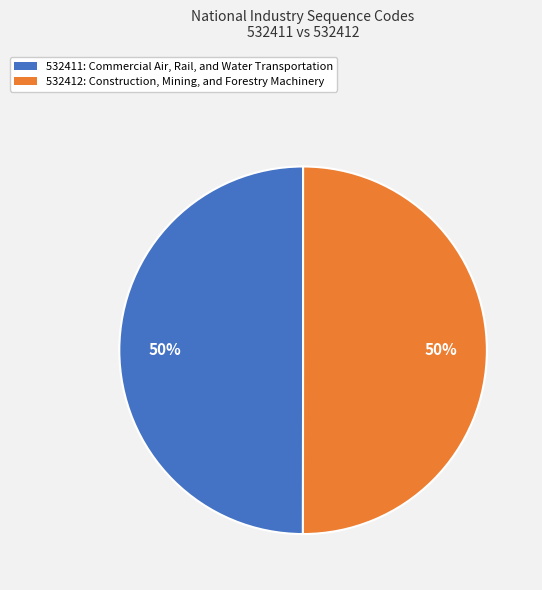

True or false: 532412 accounts for 50% of the total.

True